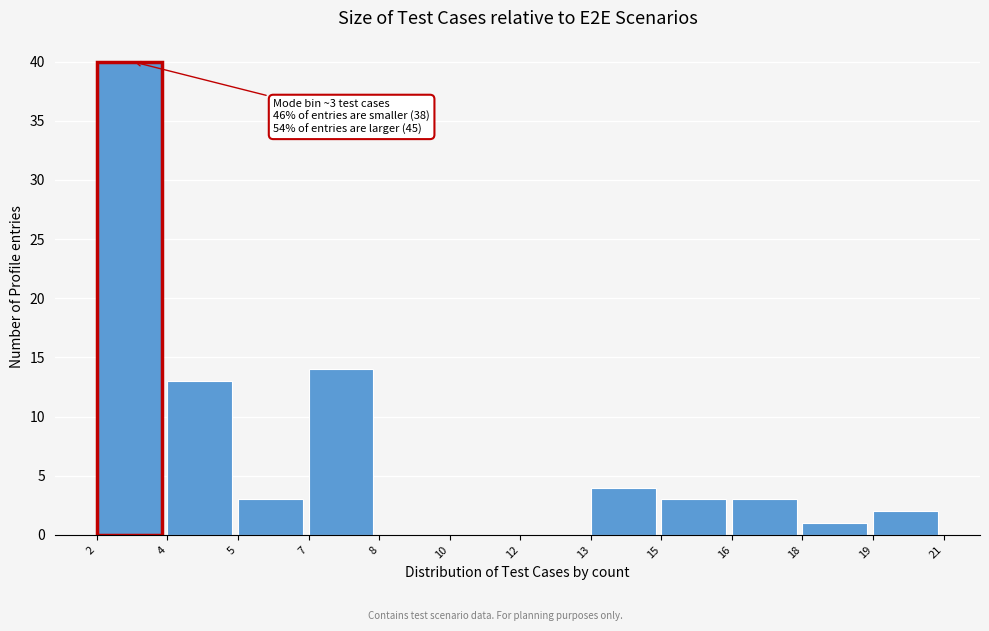

Reading left to right, what are all the values shown in this chart?

2=40	4=13	5=3	7=14	8=0	10=0	12=0	13=4	15=3	16=3	18=1	19=2